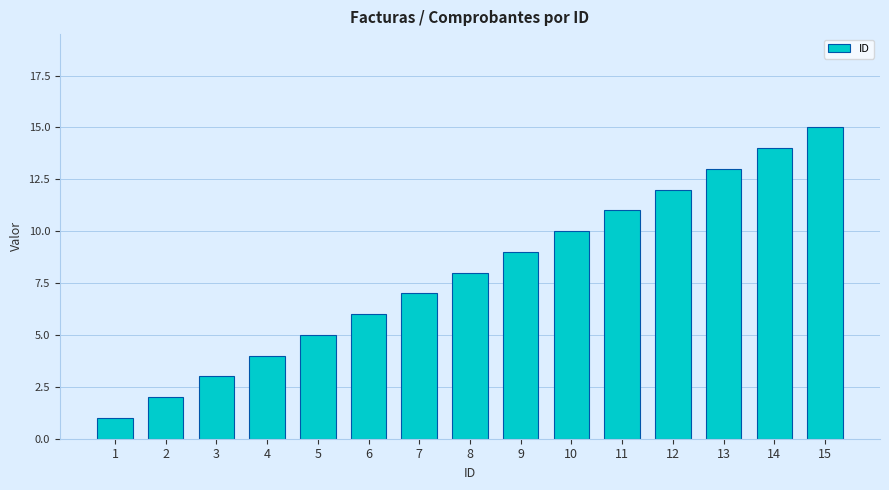

The value at 8 is 13. True or false?

False